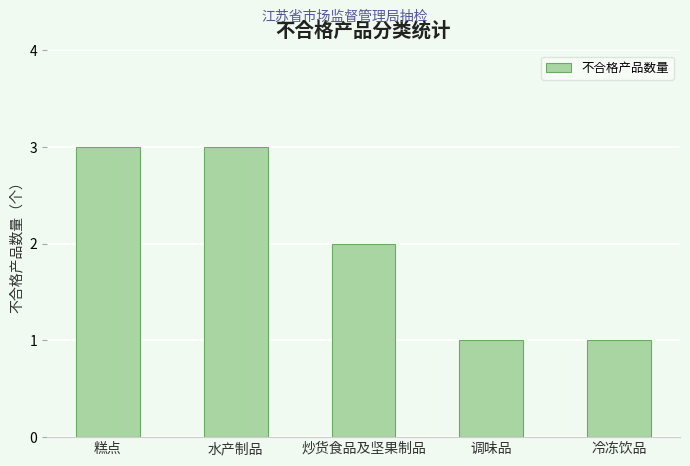

Count the number of data series in this chart.

1